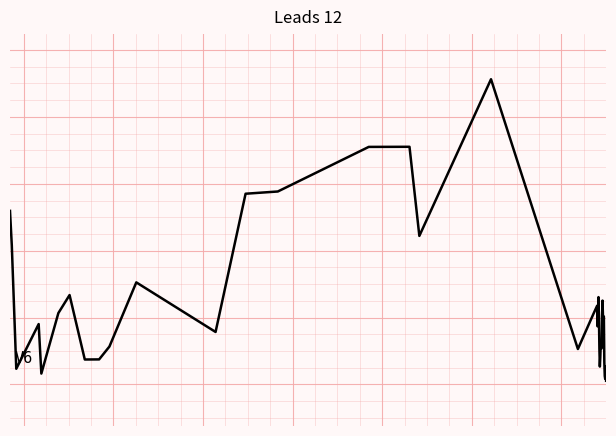

Does the chart display data point markers on the line(s)?

No